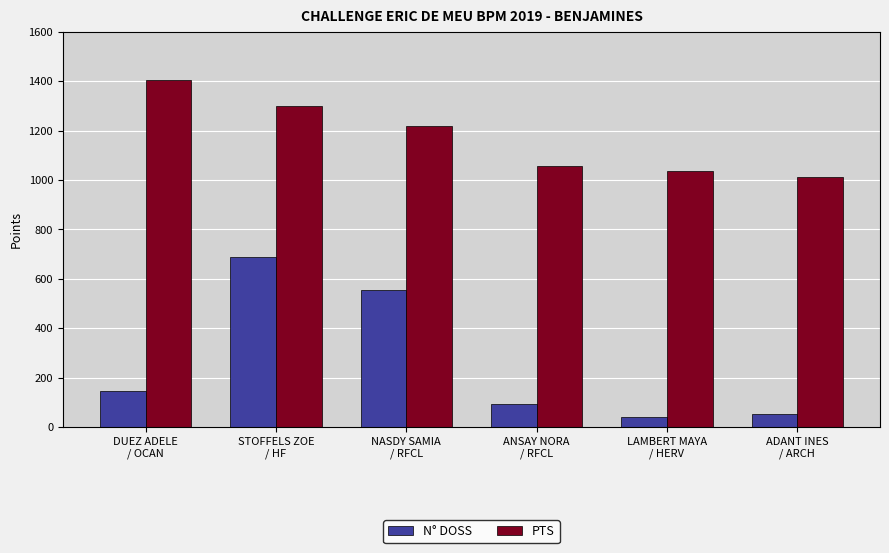

Where is PTS nearest to the value 1208?

NASDY SAMIA
/ RFCL